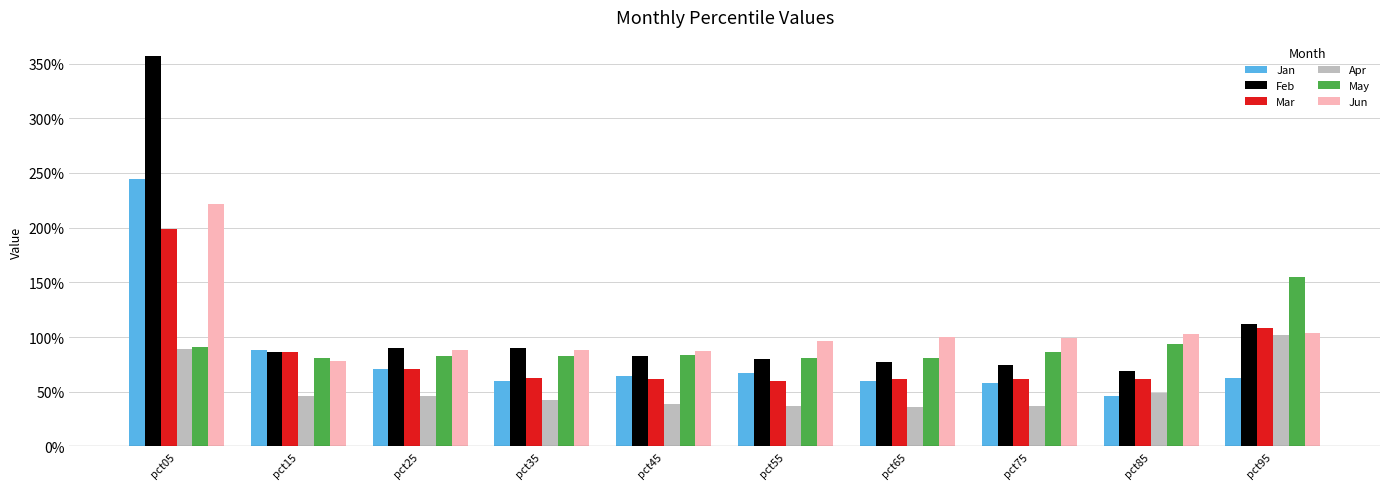

Reading right to left, extract all data points from this chart.

Jan: 0.6	0.5	0.6	0.6	0.7	0.6	0.6	0.7	0.9	2.4
Feb: 1.1	0.7	0.7	0.8	0.8	0.8	0.9	0.9	0.9	3.6
Mar: 1.1	0.6	0.6	0.6	0.6	0.6	0.6	0.7	0.9	2.0
Apr: 1.0	0.5	0.4	0.4	0.4	0.4	0.4	0.5	0.5	0.9
May: 1.5	0.9	0.9	0.8	0.8	0.8	0.8	0.8	0.8	0.9
Jun: 1.0	1.0	1.0	1.0	1.0	0.9	0.9	0.9	0.8	2.2